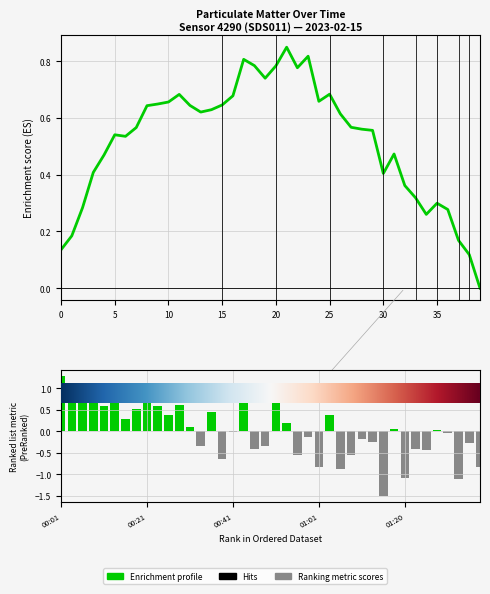

At how many categories does at least one series exceed 0?

39